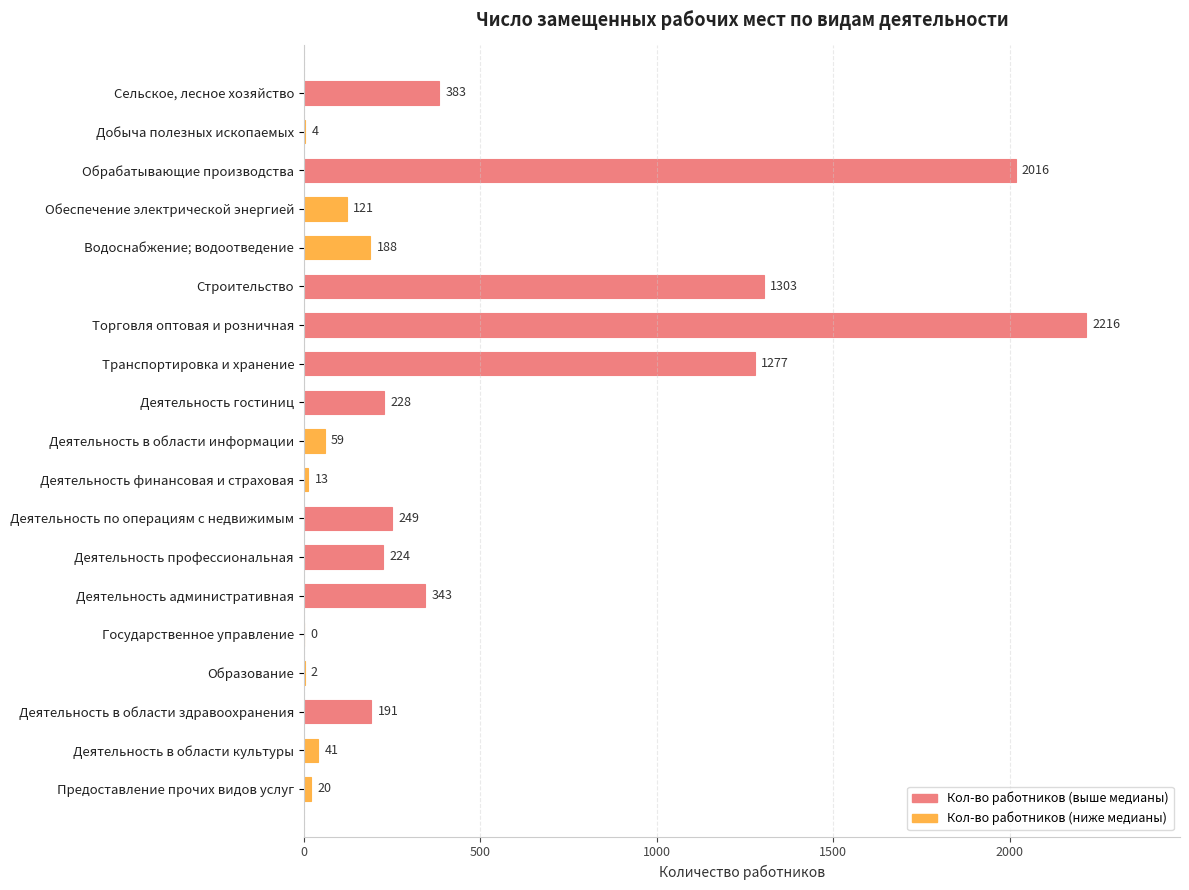

Is it true that the value at Водоснабжение; водоотведение is 188?

True